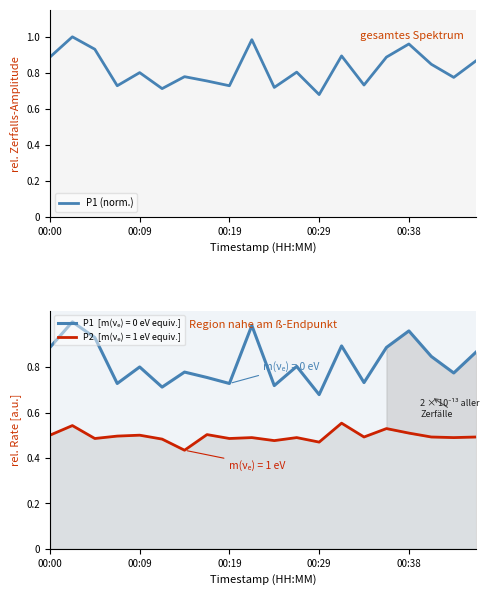

What is the sum of the values at 13 and 00:38?

1.7